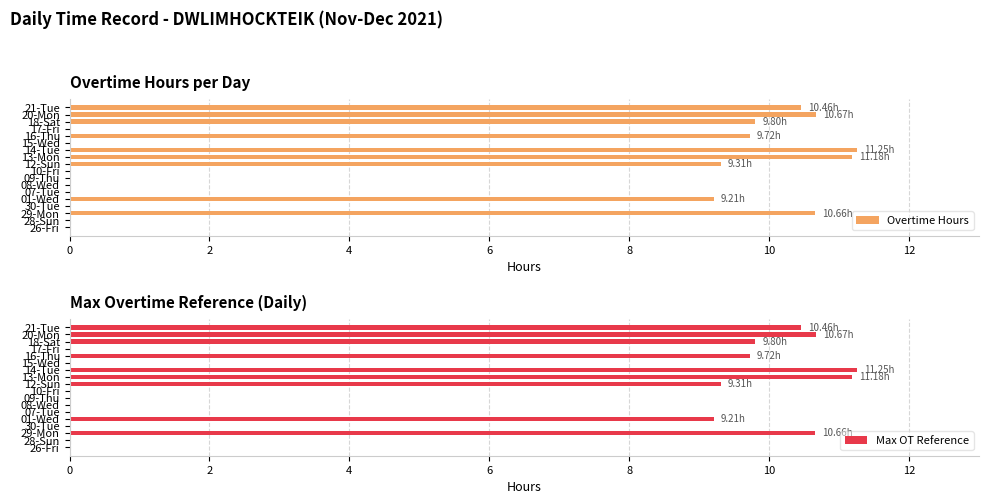

Does the chart contain stacked bars?

No